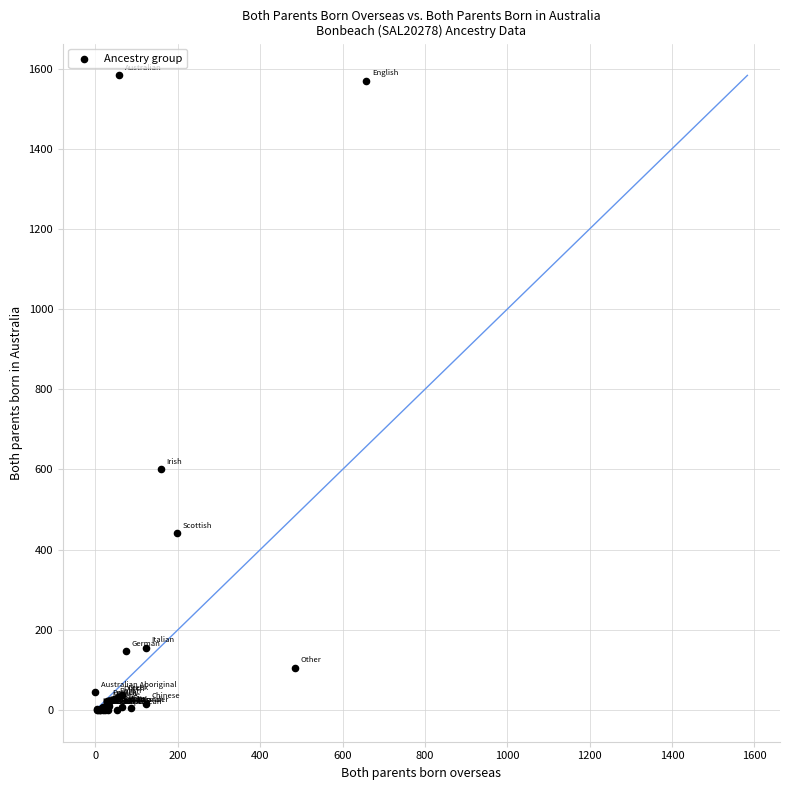

What Y value in the scatter plot is closest to 791?

600